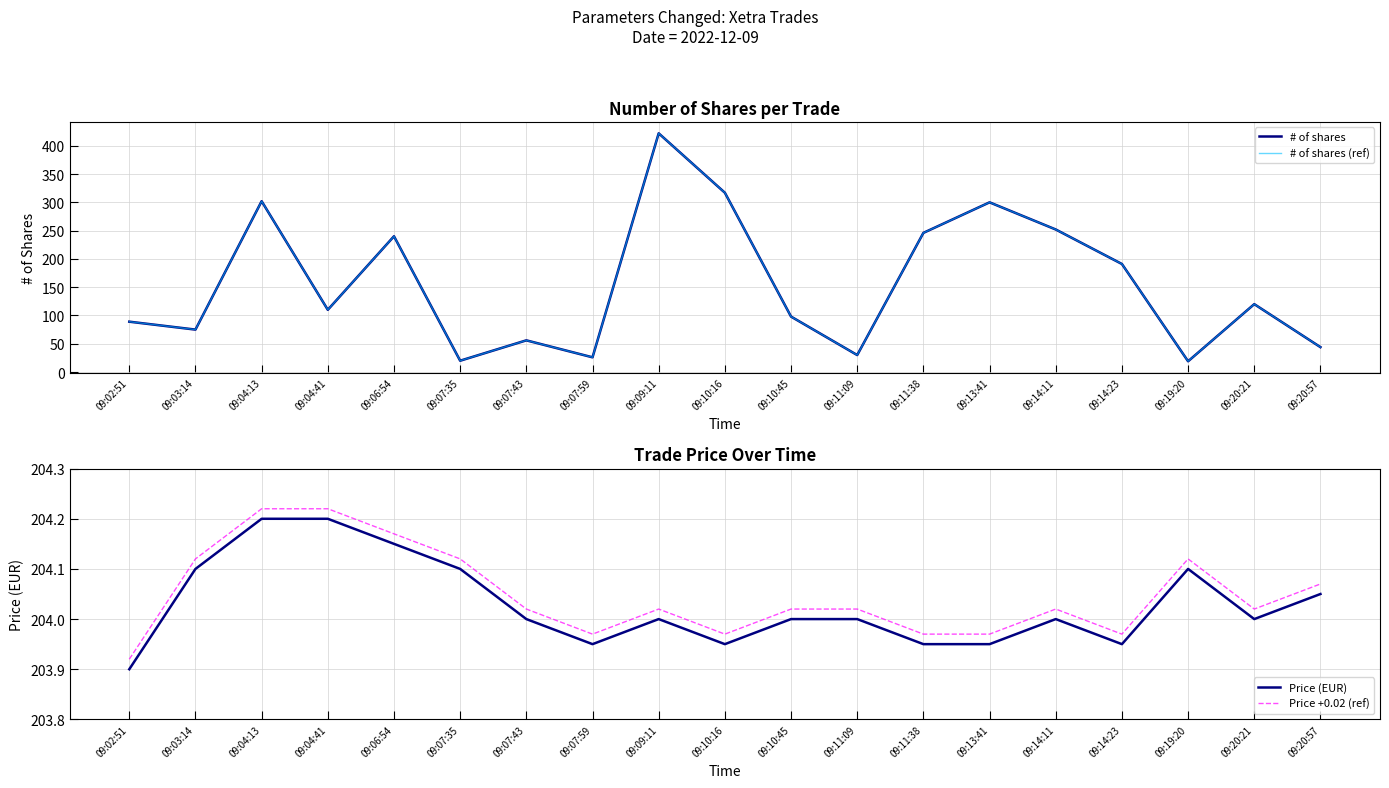

What is the value of the # of shares point at the 18th from the left?

120.0